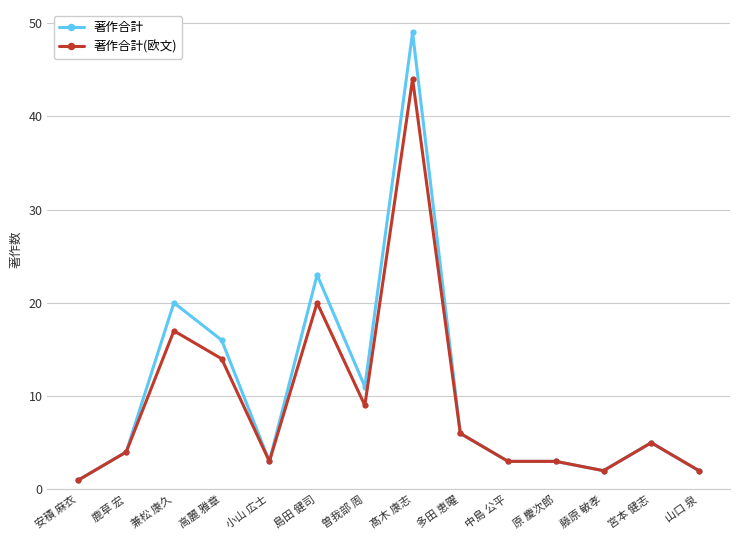

How many series are shown in this chart?

2